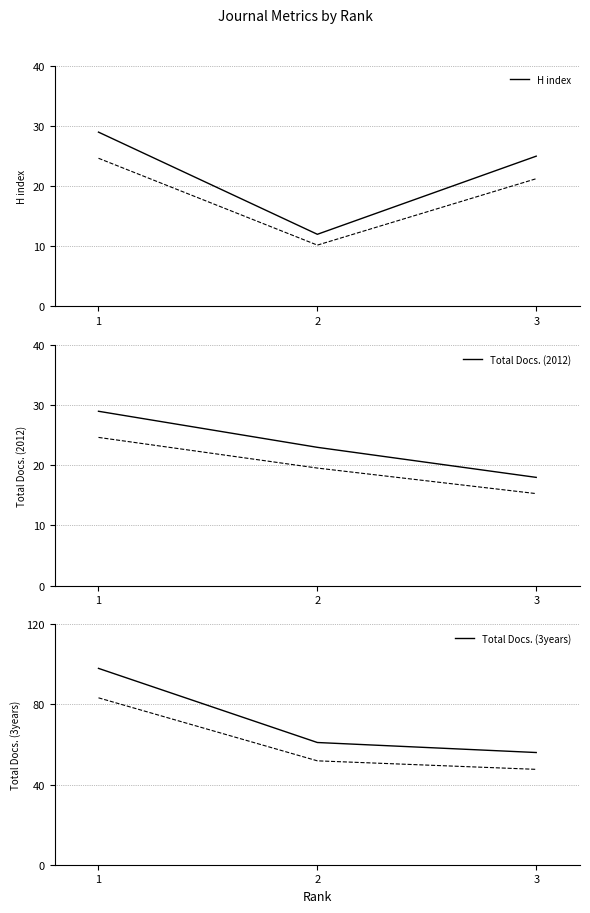

Is the value of Total Docs. (3years) at 1 greater than the value of Total Docs. (3years) (alt) at 3?

Yes